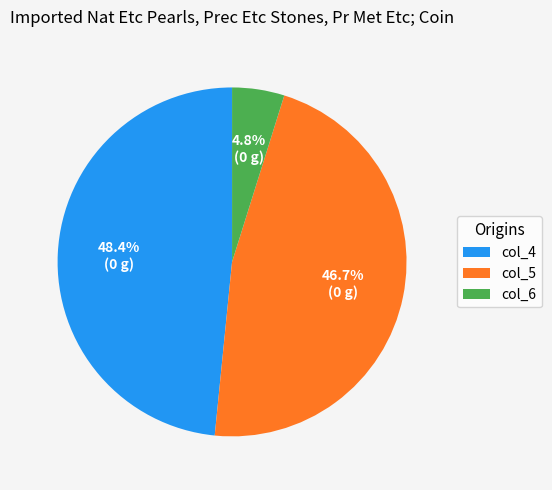

What is the total percentage of col_4 and col_5?

95.2%